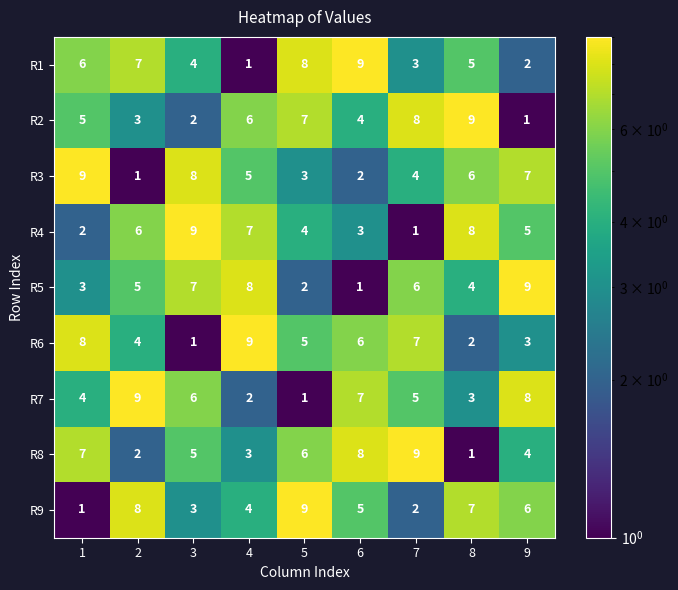

What is the difference between the maximum and minimum values in the R1 series?

8